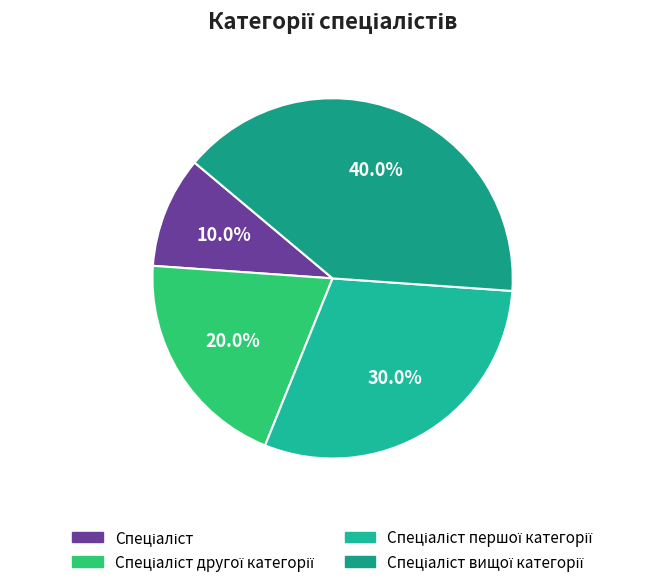

Which slice is the largest?

Спеціаліст вищої категорії